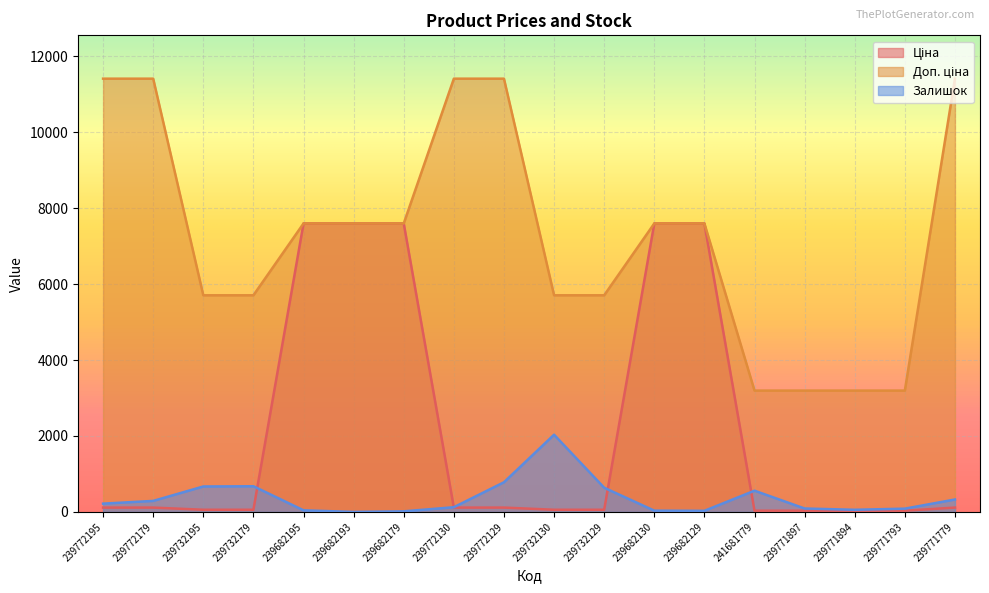

What position from the right is 239682129?

6